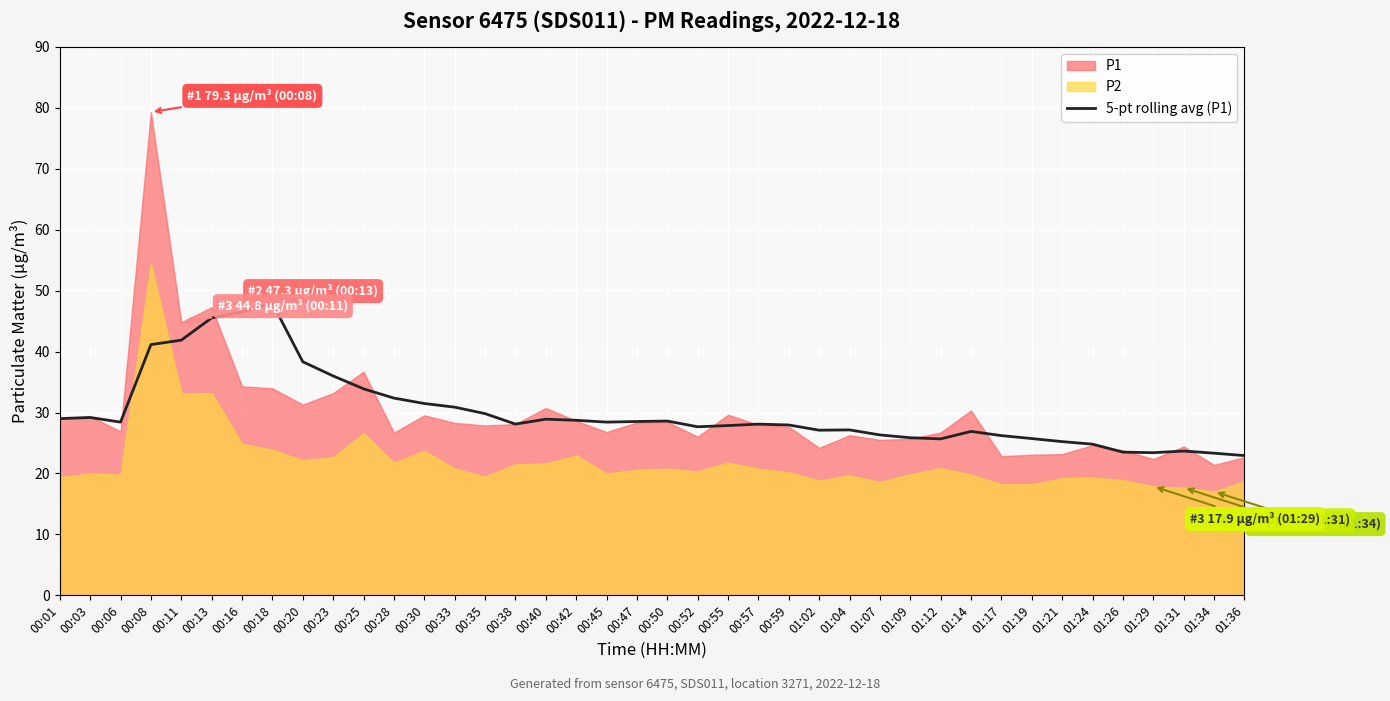

What position from the left is 01:21?

34